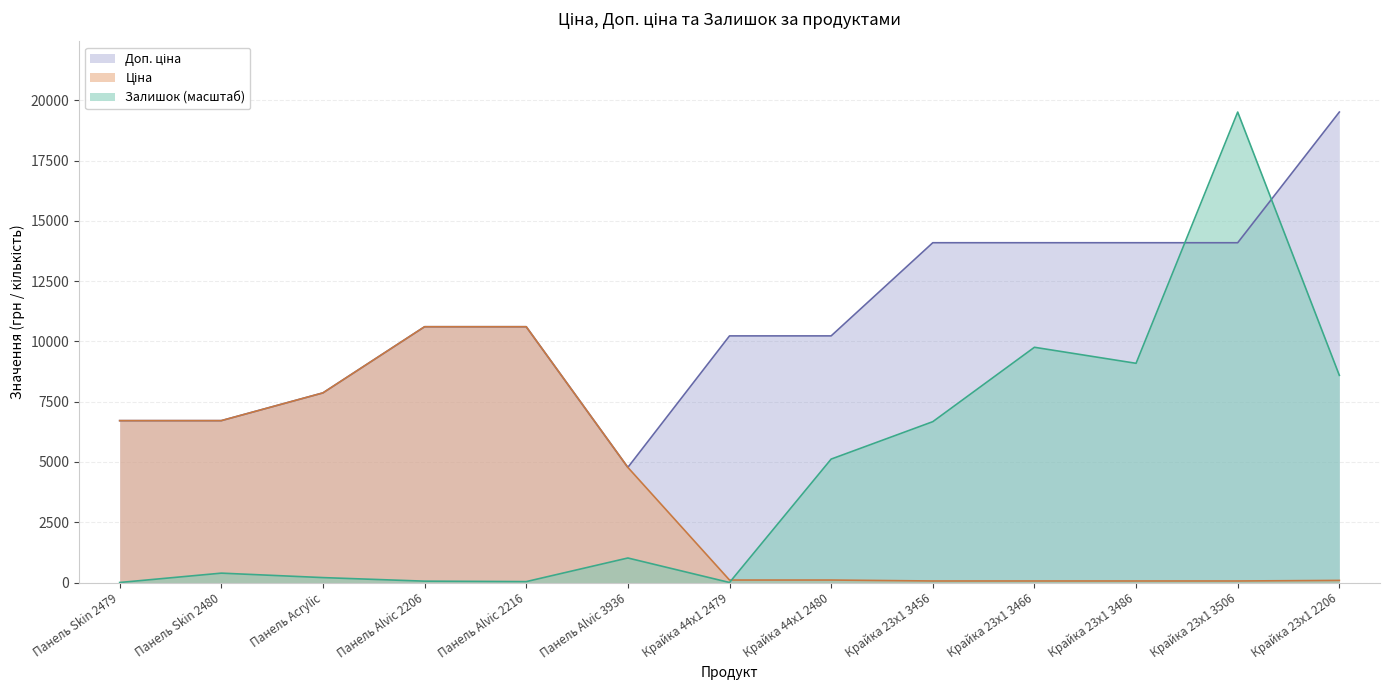

How many values in the Доп. ціна series are below 10608?

6